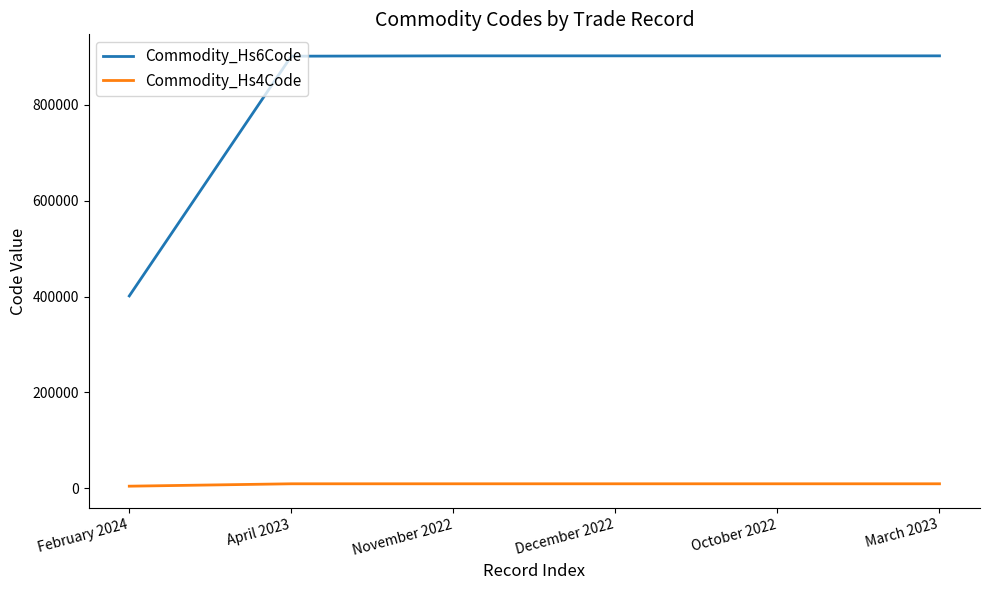

The value of Commodity_Hs6Code at December 2022 is 428012. True or false?

False